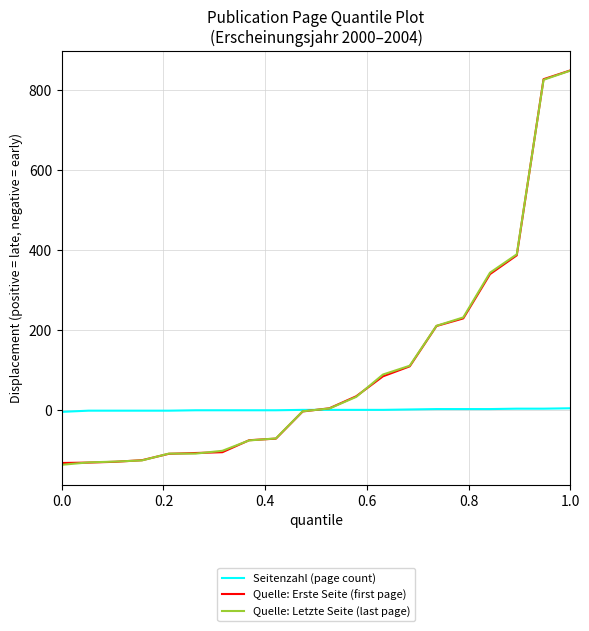

How many lines are shown in the chart?

3